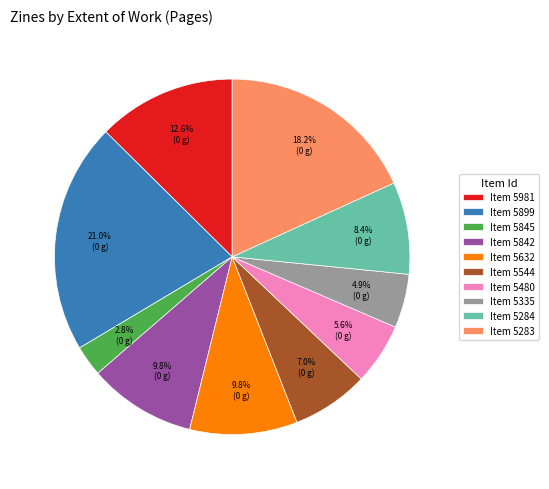

What portion of the pie excludes Item 5632?

90.2%